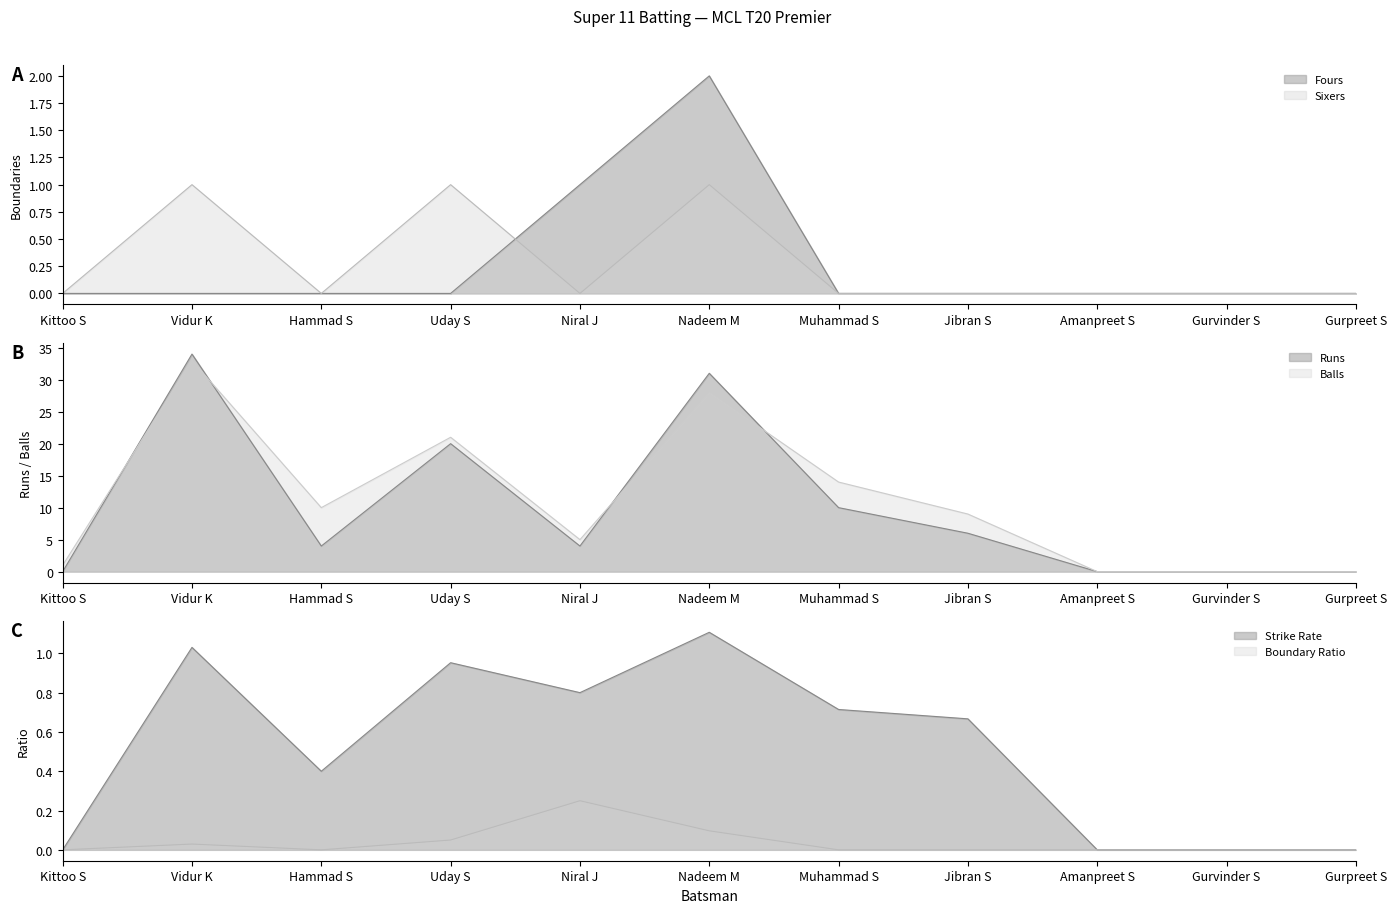

What is the difference between the second highest and second lowest values in the Sixers series?

1